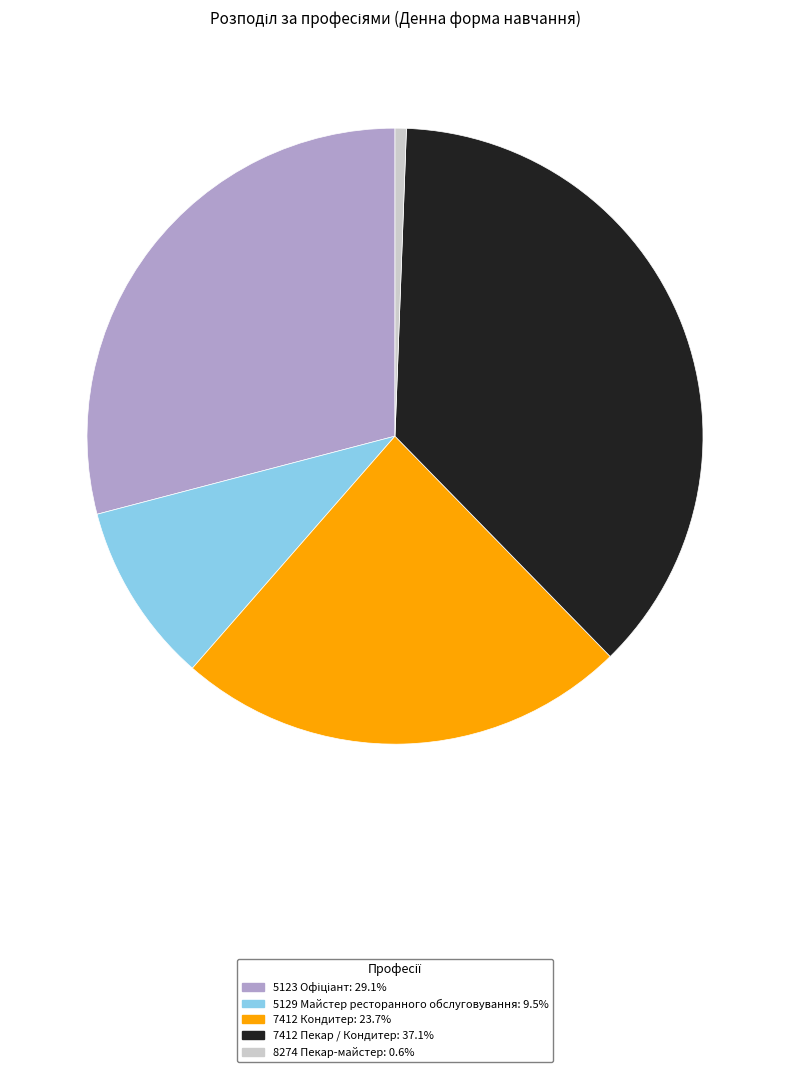

What is the largest slice in the pie chart?

7412 Пекар / Кондитер